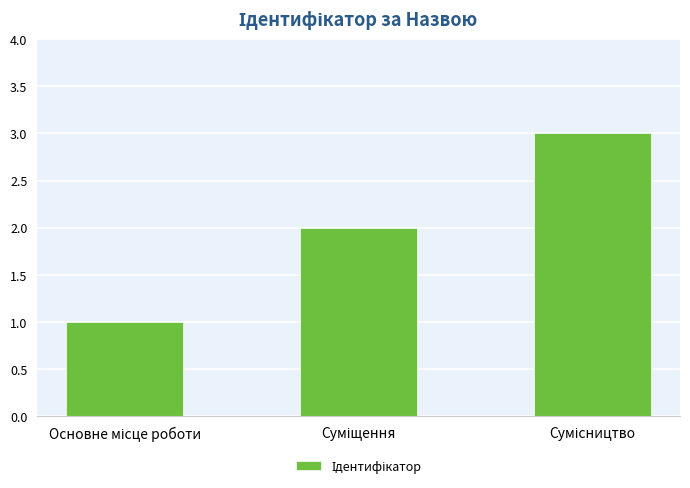

What is the sum of all values?

6